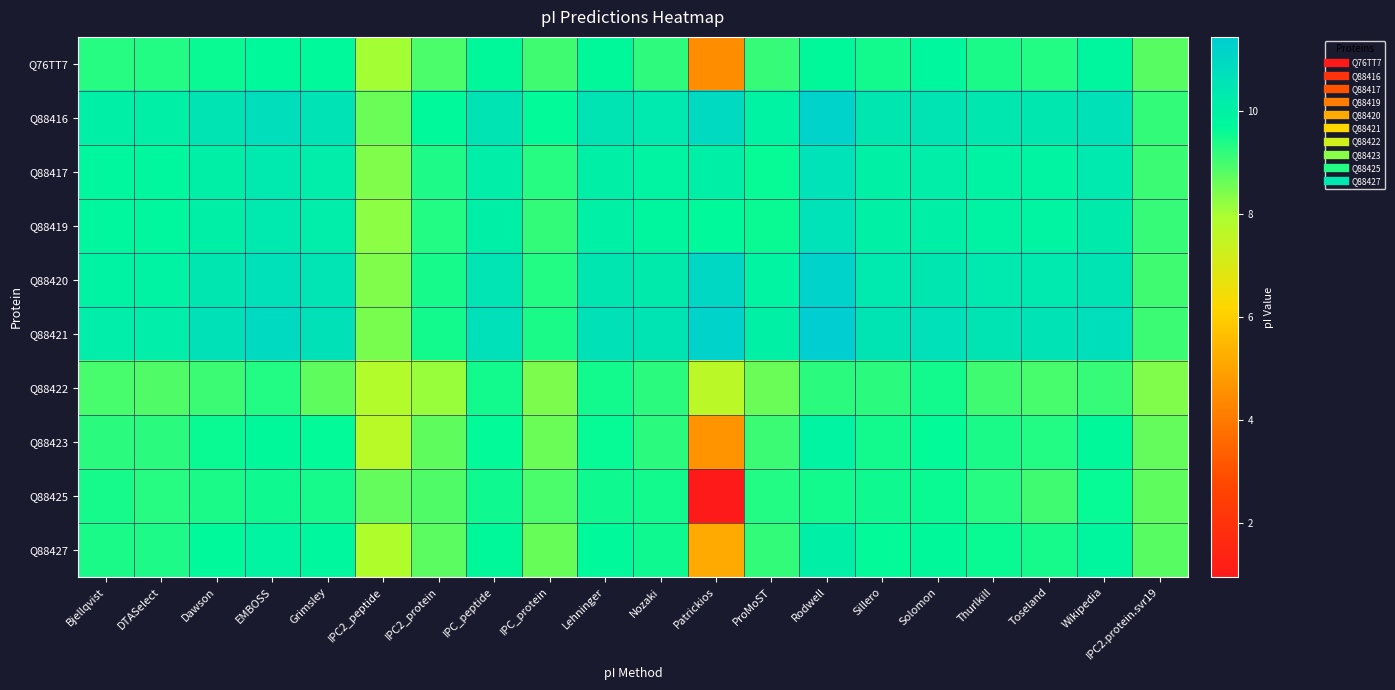

Between Bjellqvist and Lehninger, which is larger?

Lehninger